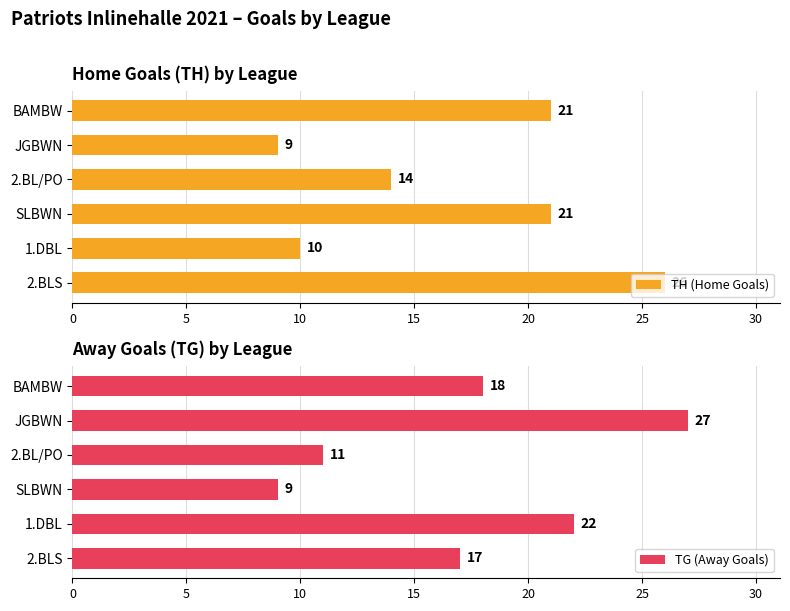

Is it true that TG (Away Goals) equals 27 at JGBWN?

True